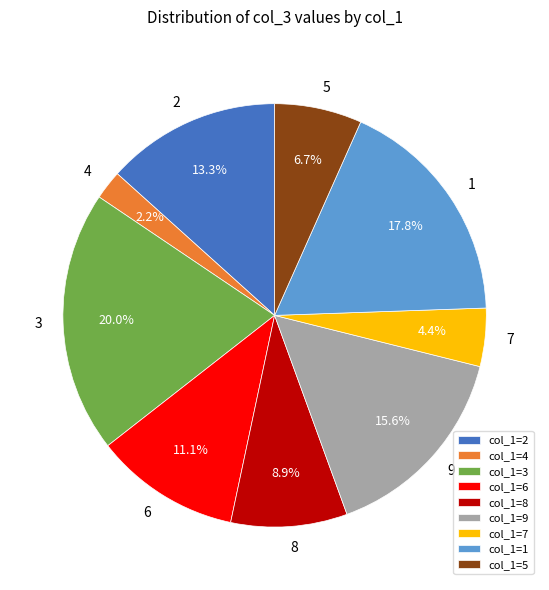

Count the number of slices in the pie.

9